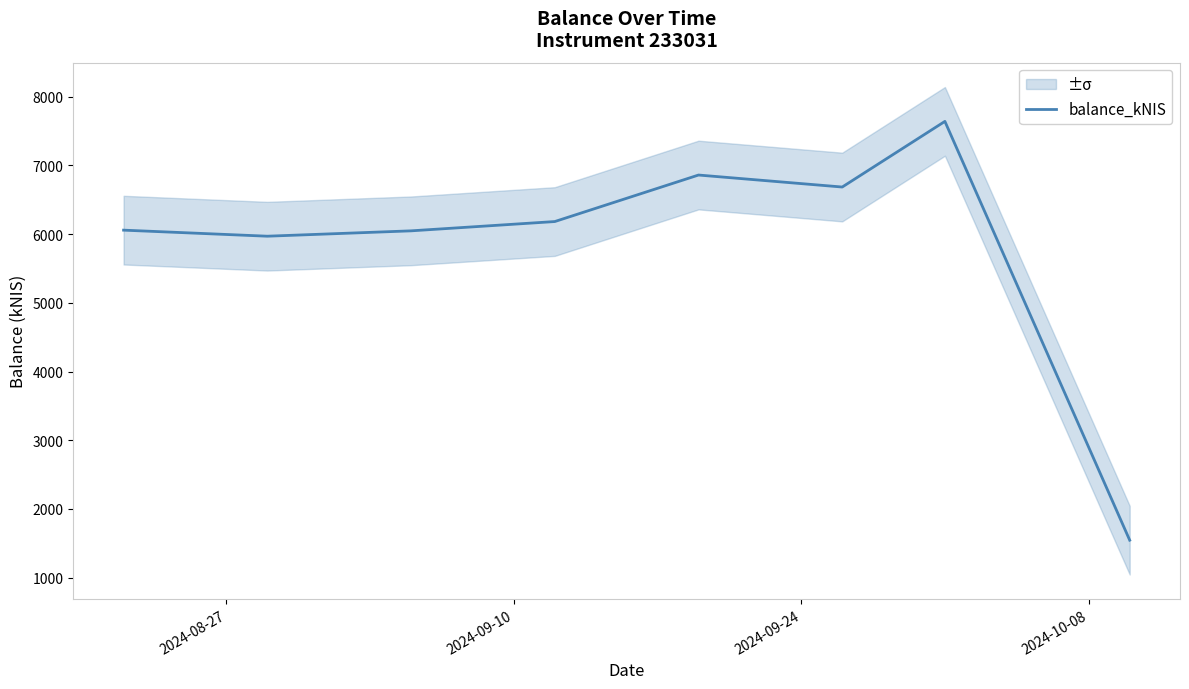

What is the minimum value for balance_kNIS?

1545.1